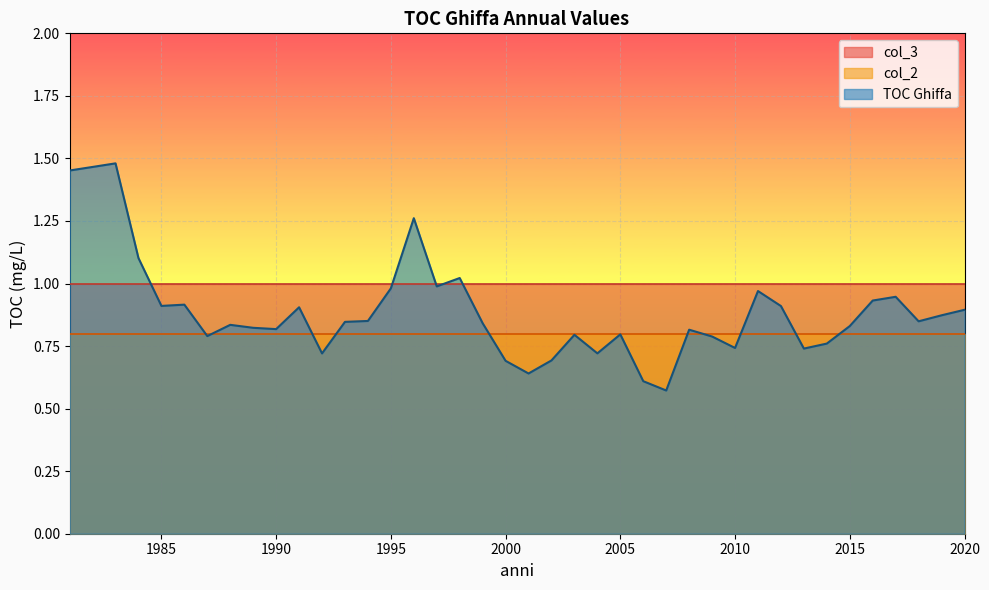

What is the total value across all series at 1997?

2.8